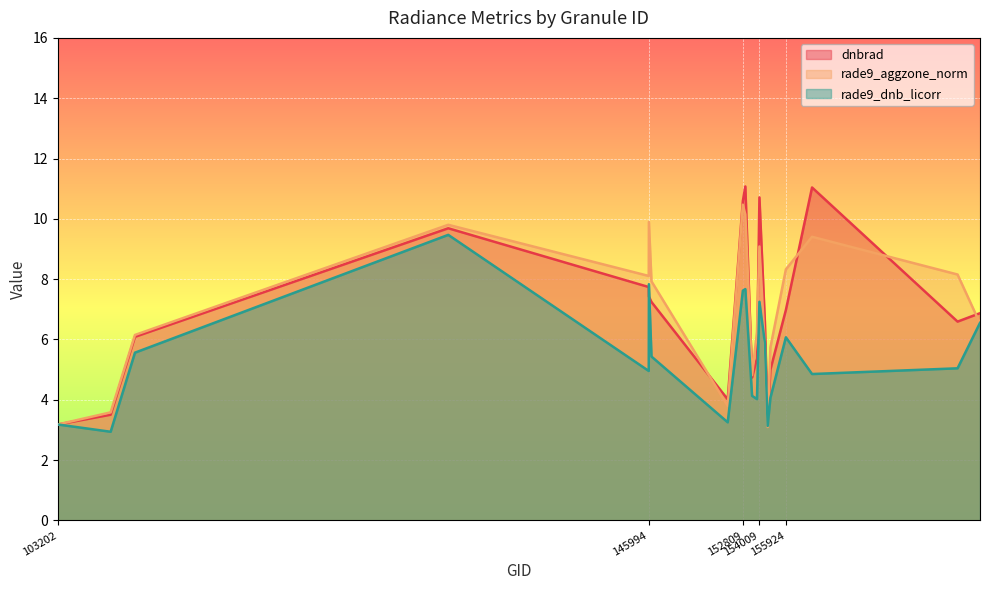

The dnbrad series shows 11.0 at 157819. True or false?

True